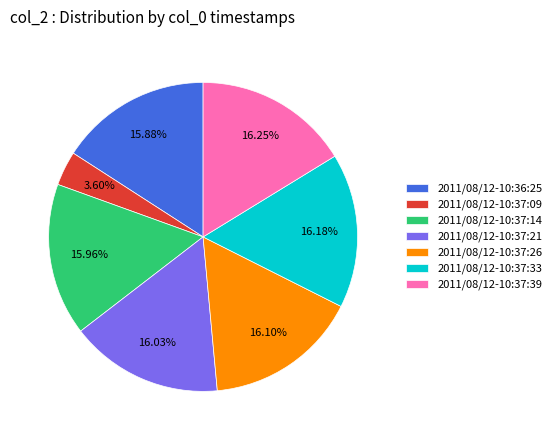

Is it true that 2011/08/12-10:37:33 is 31% of the pie?

False